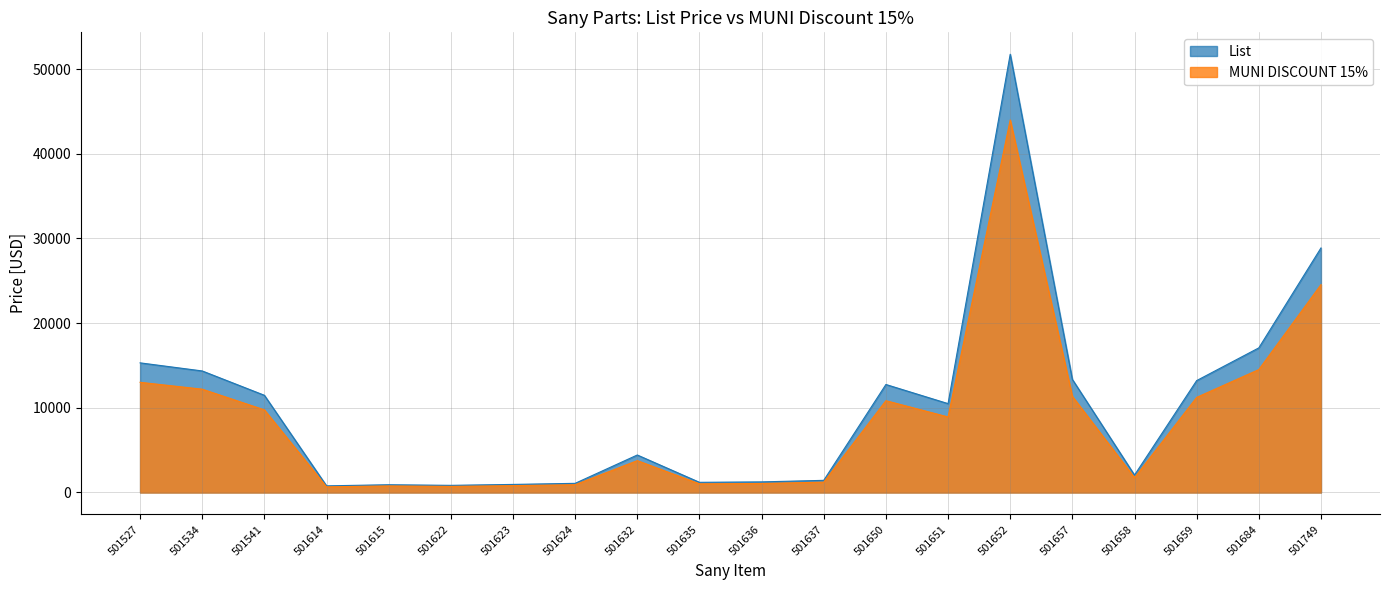

What is the minimum value for MUNI DISCOUNT 15%?

666.4